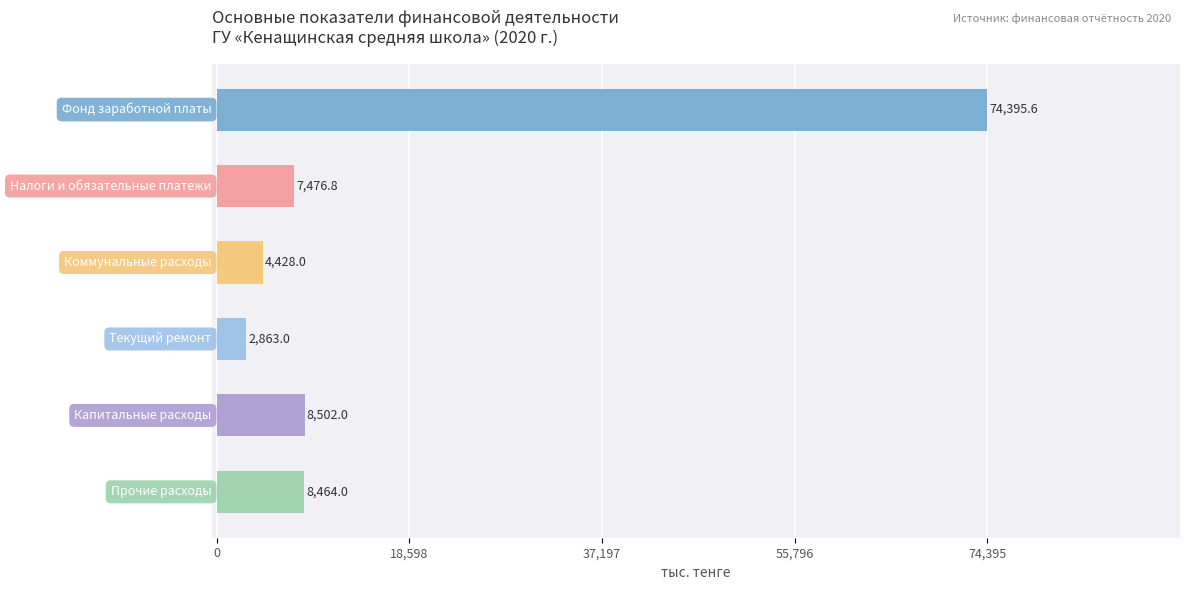

What is the value of the 6th bar from the top?

8464.0